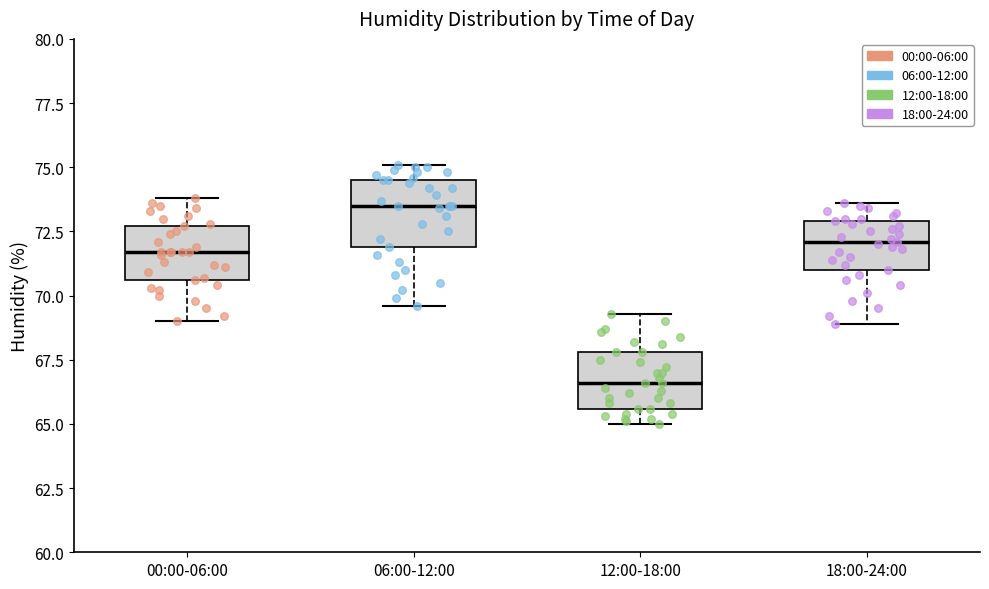

Reading left to right, read every box against the y-axis: the position of its median line, the range the box covers, and the ends of its whiskers. The values are not printed on the chart, so give them approximately, as read against the axis.

00:00-06:00: median 71.5, box 70.5 to 72.5, whiskers 69.0 to 74.0
06:00-12:00: median 73.5, box 72.0 to 74.5, whiskers 69.5 to 75.0
12:00-18:00: median 66.5, box 65.5 to 68.0, whiskers 65.0 to 69.5
18:00-24:00: median 72.0, box 71.0 to 73.0, whiskers 69.0 to 73.5